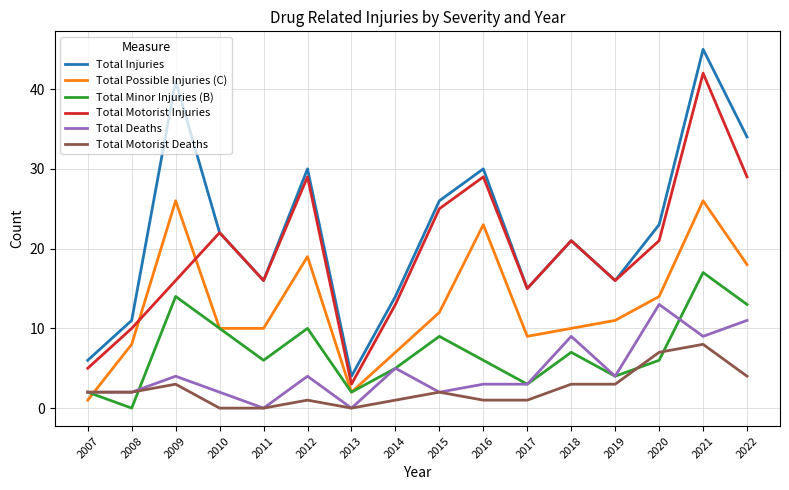

What is the difference between the Total Minor Injuries (B) values at 2017 and 2018?

4